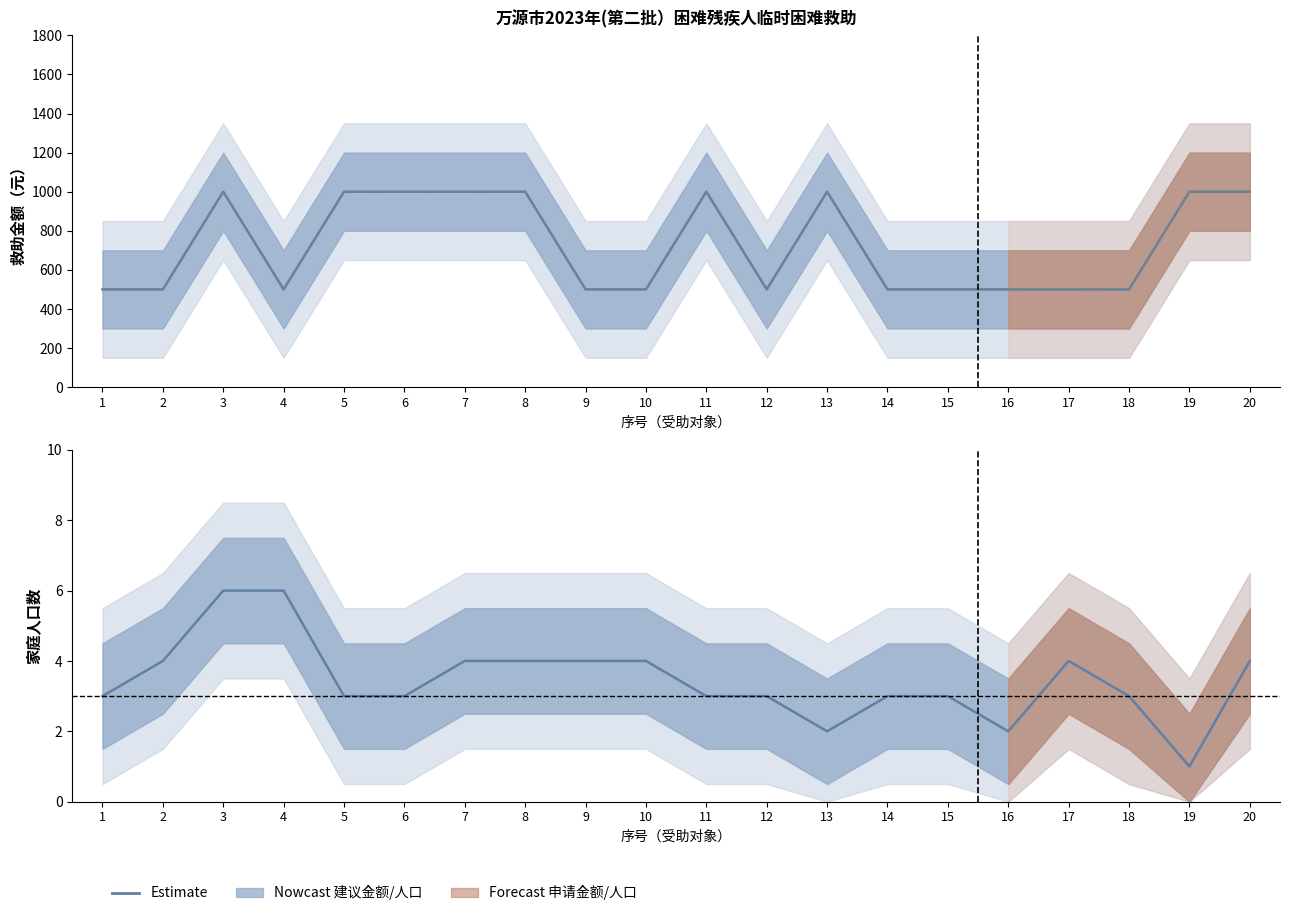

Which series changed the most between 12 and 19?

建议解决救助金额（元）